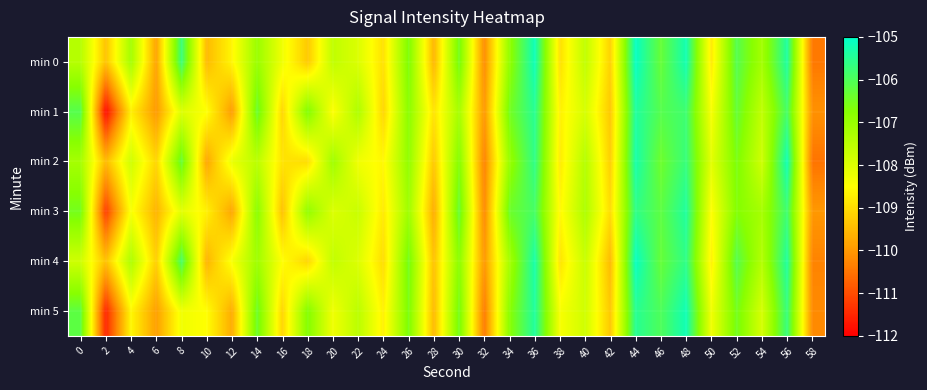

Reading right to left, transcribe all the data shown in this chart.

min 0: 58=-110.4	56=-105.4	54=-107.2	52=-106.1	50=-108.8	48=-105.2	46=-106.3	44=-105.1	42=-109.2	40=-107.6	38=-108.9	36=-105.2	34=-106.9	32=-110.2	30=-106.5	28=-109.6	26=-106.6	24=-108.9	22=-108.0	20=-107.6	18=-109.3	16=-108.3	14=-107.0	12=-108.6	10=-109.5	8=-105.7	6=-109.8	4=-107.2	2=-109.4	0=-107.4
min 1: 58=-110.1	56=-105.9	54=-107.6	52=-106.3	50=-108.4	48=-105.8	46=-106.1	44=-105.4	42=-109.3	40=-107.9	38=-108.7	36=-105.5	34=-106.5	32=-110.0	30=-107.2	28=-108.9	26=-106.8	24=-109.1	22=-107.3	20=-108.5	18=-106.7	16=-109.1	14=-106.4	12=-109.9	10=-108.5	8=-108.0	6=-110.0	4=-108.7	2=-111.9	0=-106.1
min 2: 58=-110.5	56=-105.2	54=-107.8	52=-106.6	50=-108.1	48=-105.7	46=-106.4	44=-105.3	42=-109.2	40=-107.4	38=-108.8	36=-105.6	34=-107.0	32=-110.3	30=-106.7	28=-109.3	26=-106.9	24=-108.6	22=-108.3	20=-107.1	18=-109.0	16=-108.9	14=-107.5	12=-108.2	10=-109.8	8=-106.3	6=-109.1	4=-107.8	2=-109.5	0=-107.2
min 3: 58=-110.0	56=-105.8	54=-107.2	52=-106.7	50=-108.5	48=-105.4	46=-106.2	44=-105.6	42=-109.0	40=-107.3	38=-108.6	36=-105.9	34=-106.4	32=-110.2	30=-106.3	28=-109.7	26=-107.1	24=-108.8	22=-107.7	20=-108.0	18=-106.9	16=-109.4	14=-106.8	12=-109.8	10=-108.7	8=-108.1	6=-109.6	4=-108.4	2=-111.2	0=-106.5
min 4: 58=-110.3	56=-105.4	54=-107.4	52=-106.1	50=-108.7	48=-105.6	46=-106.3	44=-105.1	42=-109.5	40=-107.7	38=-108.9	36=-105.3	34=-107.2	32=-110.0	30=-106.8	28=-109.4	26=-106.5	24=-109.0	22=-108.0	20=-107.6	18=-109.1	16=-108.5	14=-107.1	12=-108.4	10=-109.6	8=-105.9	6=-109.2	4=-107.3	2=-109.4	0=-107.8
min 5: 58=-110.2	56=-105.7	54=-107.9	52=-106.5	50=-108.3	48=-105.2	46=-106.0	44=-105.5	42=-109.3	40=-107.8	38=-108.4	36=-105.4	34=-106.8	32=-110.4	30=-106.5	28=-109.5	26=-106.6	24=-108.7	22=-107.5	20=-108.3	18=-106.7	16=-109.1	14=-106.4	12=-109.7	10=-108.5	8=-108.3	6=-109.9	4=-108.6	2=-111.5	0=-106.2